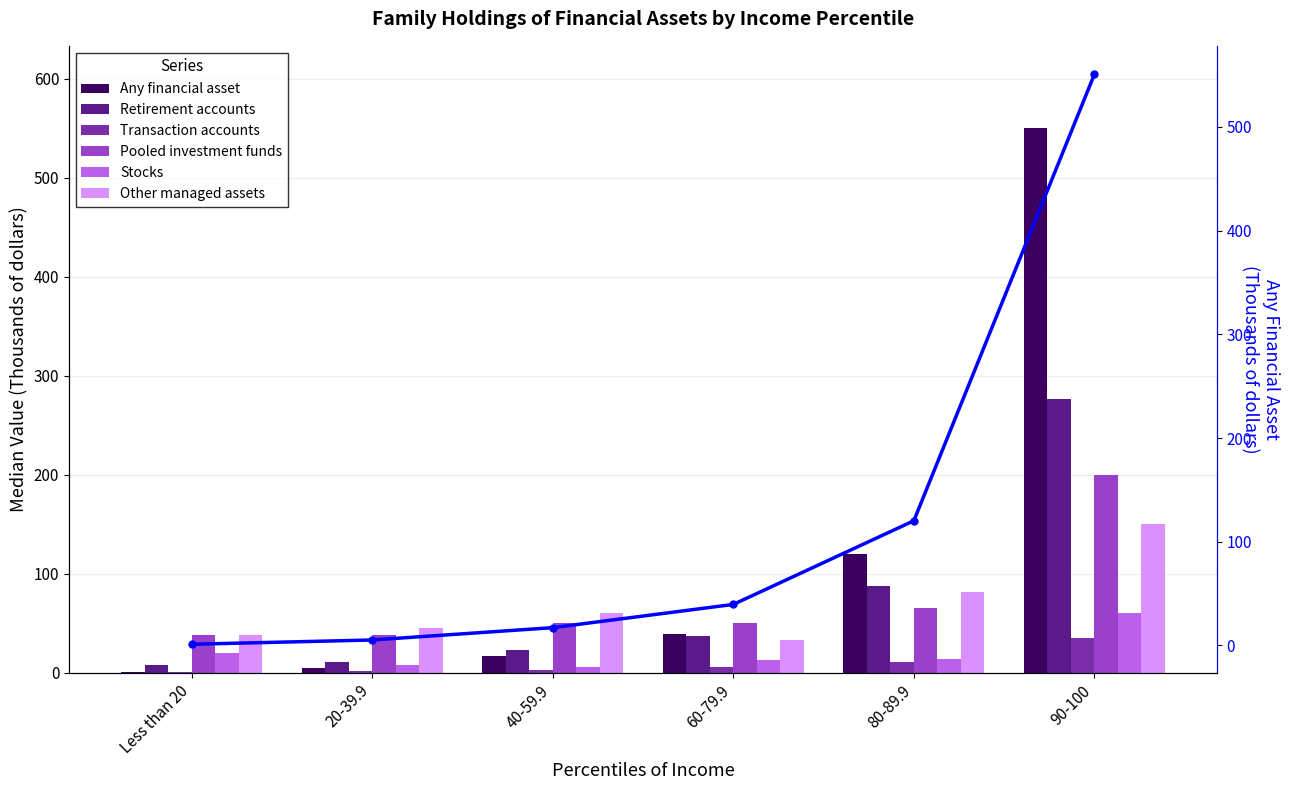

Are the bars grouped side by side (vs. stacked)?

Yes